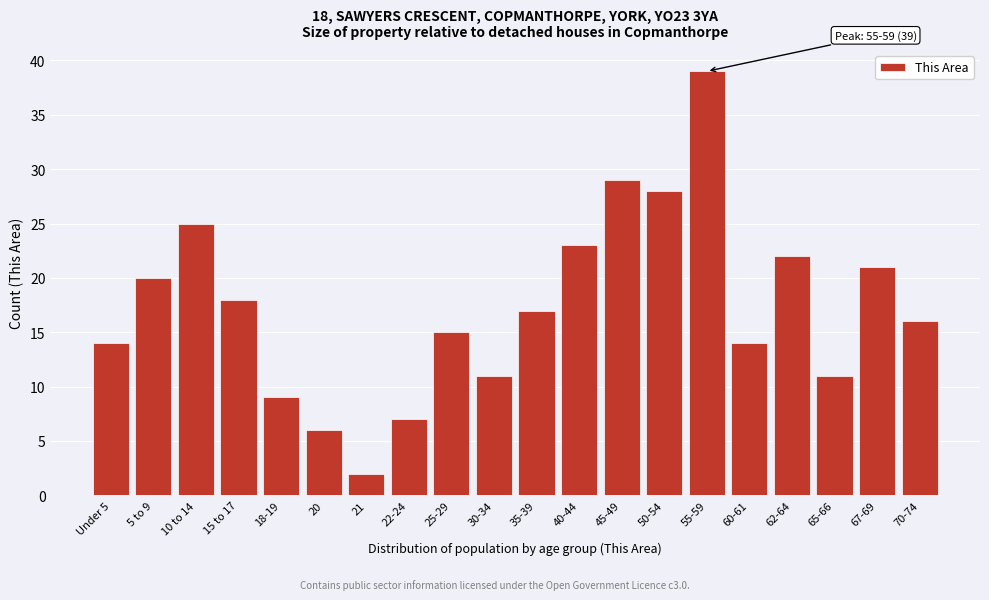

Reading right to left, extract all data points from this chart.

16	21	11	22	14	39	28	29	23	17	11	15	7	2	6	9	18	25	20	14